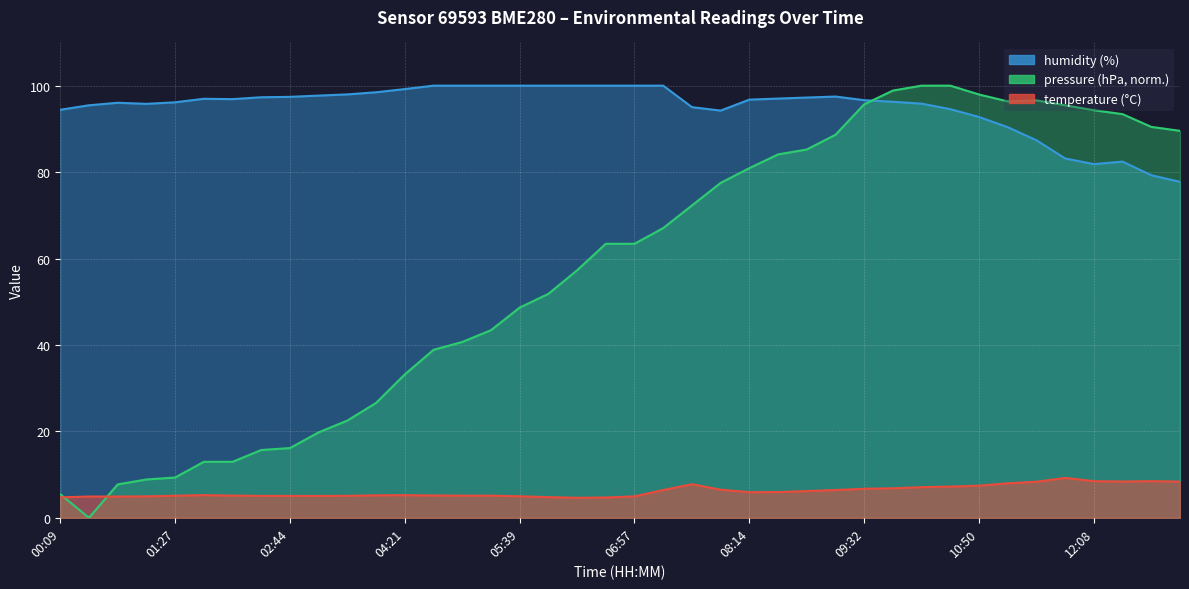

What is the label of the 16th point from the left?

05:20